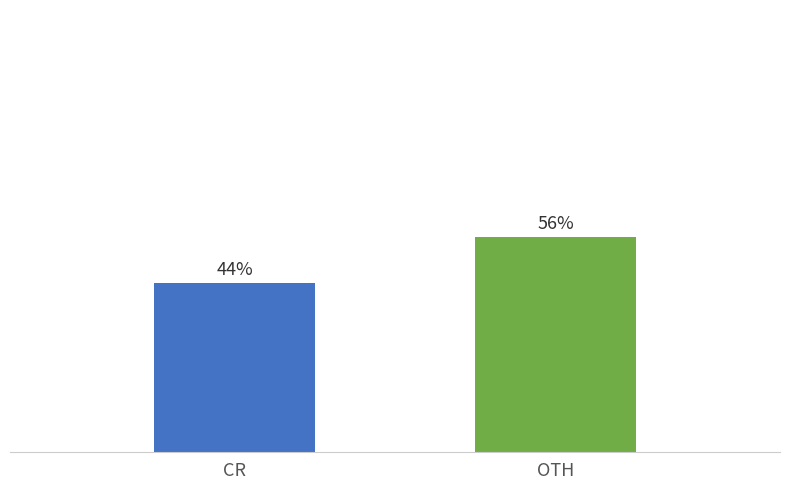

Which has a higher value, OTH or CR?

OTH